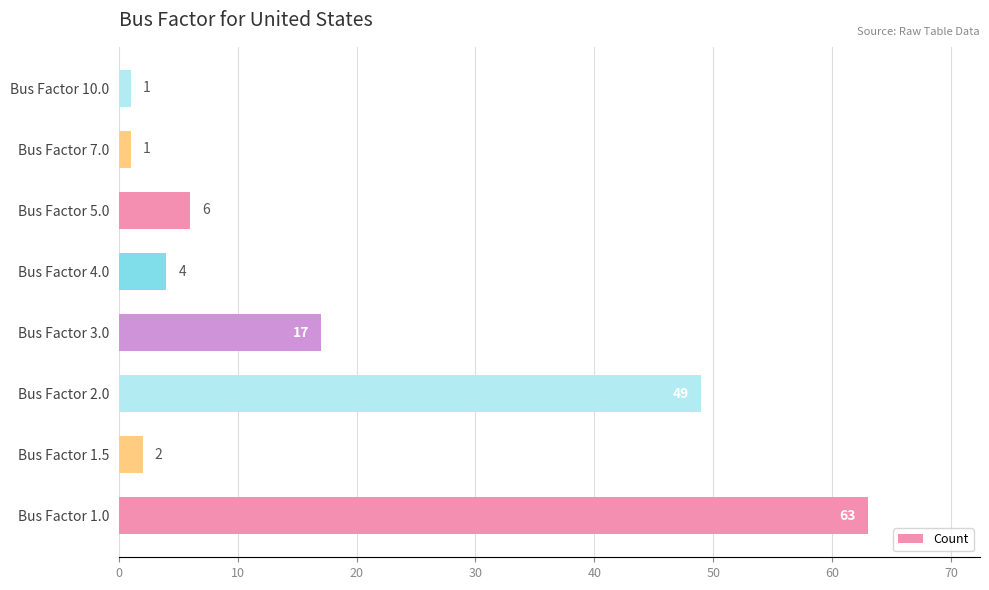

At which label is the value closest to 32?

Bus Factor 3.0